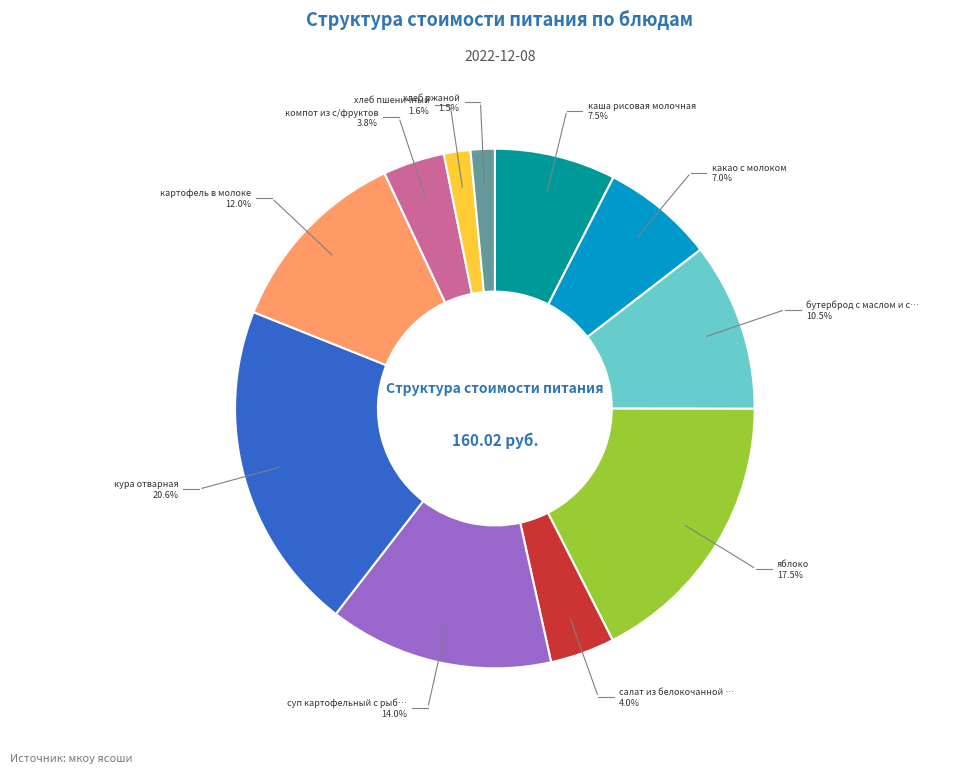

Rank the categories by value from lowest to highest.

хлеб ржаной, хлеб пшеничный, компот из с/фруктов, салат из белокочанной капусты, какао с молоком, каша рисовая молочная, бутерброд с маслом и сыром, картофель в молоке, суп картофельный с рыбной консервой, яблоко, кура отварная